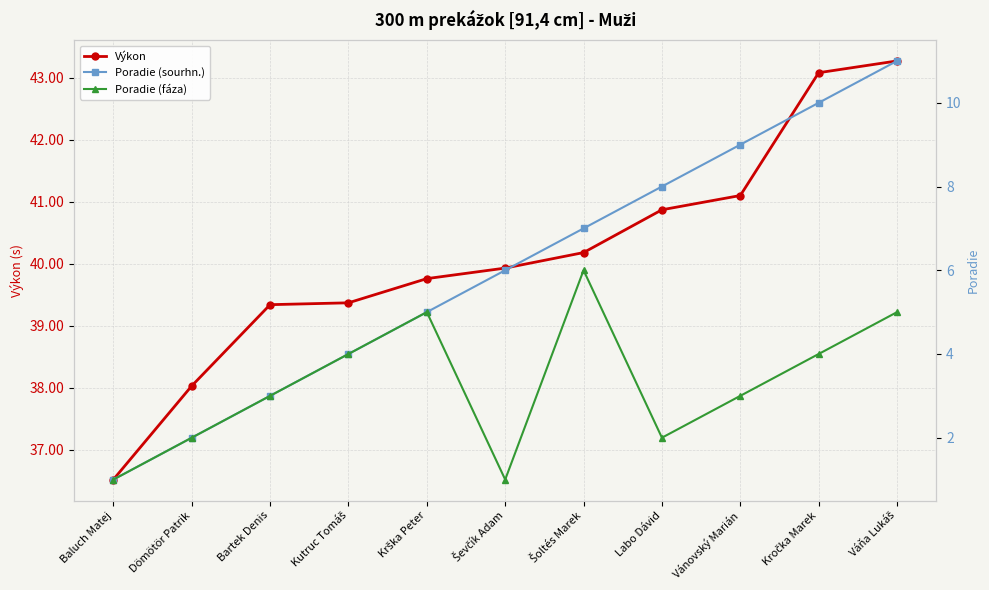

Reading left to right, what are all the values shown in this chart?

Výkon: 36.5	38.0	39.3	39.4	39.8	39.9	40.2	40.9	41.1	43.1	43.3
Poradie (sourhn.): 1.0	2.0	3.0	4.0	5.0	6.0	7.0	8.0	9.0	10.0	11.0
Poradie (fáza): 1.0	2.0	3.0	4.0	5.0	1.0	6.0	2.0	3.0	4.0	5.0